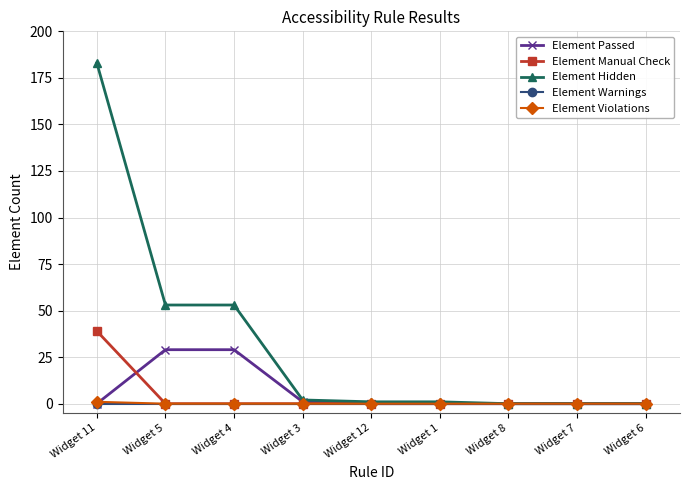

Reading right to left, list all the values displayed in this chart.

Element Passed: Widget 6=0	Widget 7=0	Widget 8=0	Widget 1=0	Widget 12=0	Widget 3=1	Widget 4=29	Widget 5=29	Widget 11=0
Element Manual Check: Widget 6=0	Widget 7=0	Widget 8=0	Widget 1=0	Widget 12=0	Widget 3=0	Widget 4=0	Widget 5=0	Widget 11=39
Element Hidden: Widget 6=0	Widget 7=0	Widget 8=0	Widget 1=1	Widget 12=1	Widget 3=2	Widget 4=53	Widget 5=53	Widget 11=183
Element Warnings: Widget 6=0	Widget 7=0	Widget 8=0	Widget 1=0	Widget 12=0	Widget 3=0	Widget 4=0	Widget 5=0	Widget 11=0
Element Violations: Widget 6=0	Widget 7=0	Widget 8=0	Widget 1=0	Widget 12=0	Widget 3=0	Widget 4=0	Widget 5=0	Widget 11=1